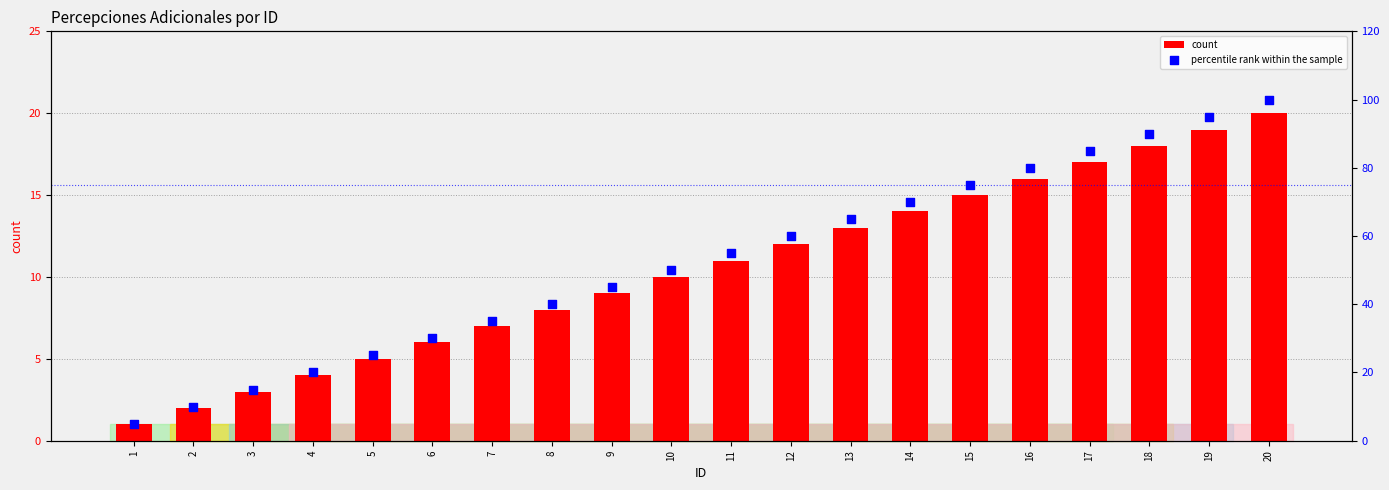

Which series contains the lowest Y value?

count